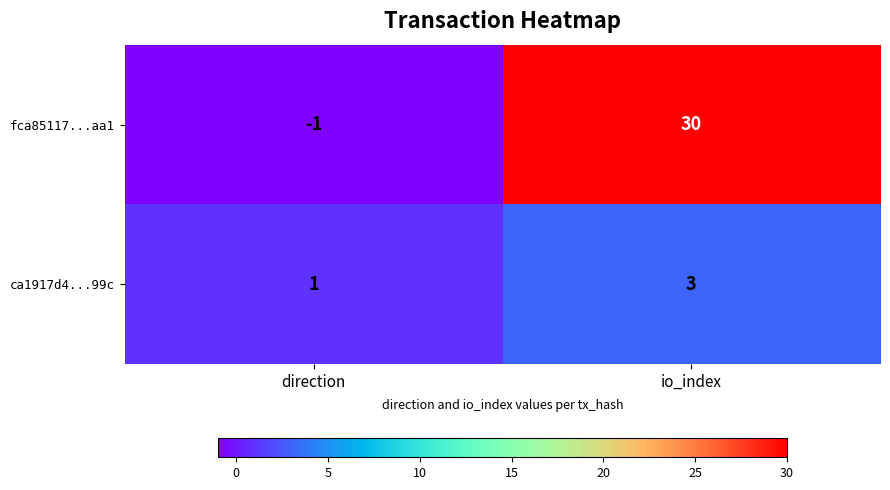

Reading left to right, what are all the values shown in this chart?

fca85117...aa1: direction=-1	io_index=30
ca1917d4...99c: direction=1	io_index=3